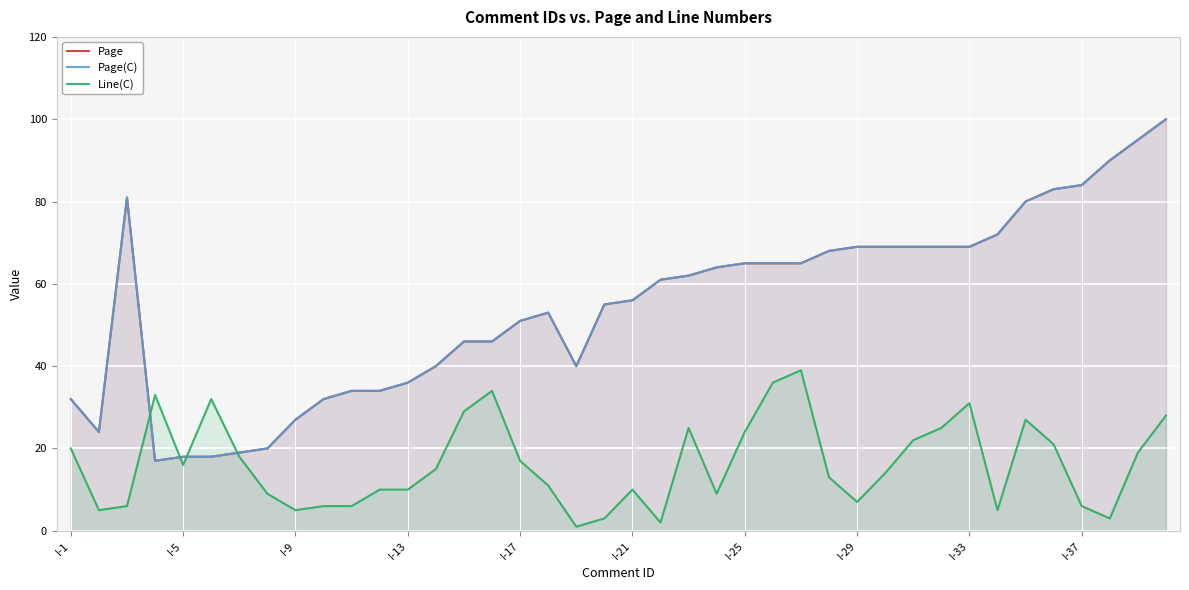

Between 11 and 25, which series saw the biggest shift?

Page